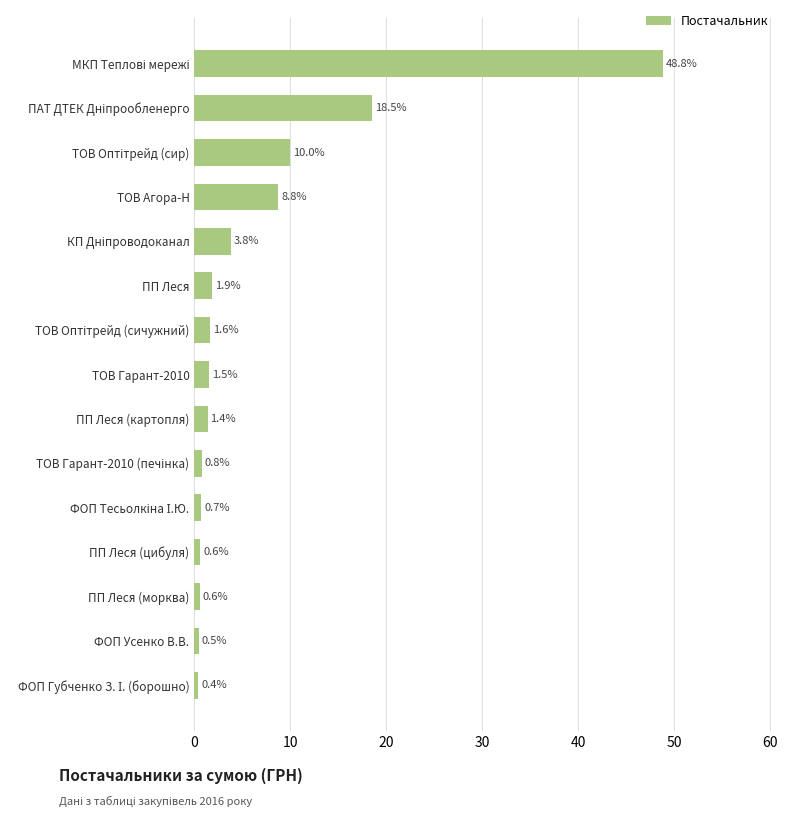

What is the difference between the maximum and minimum values?

48.4